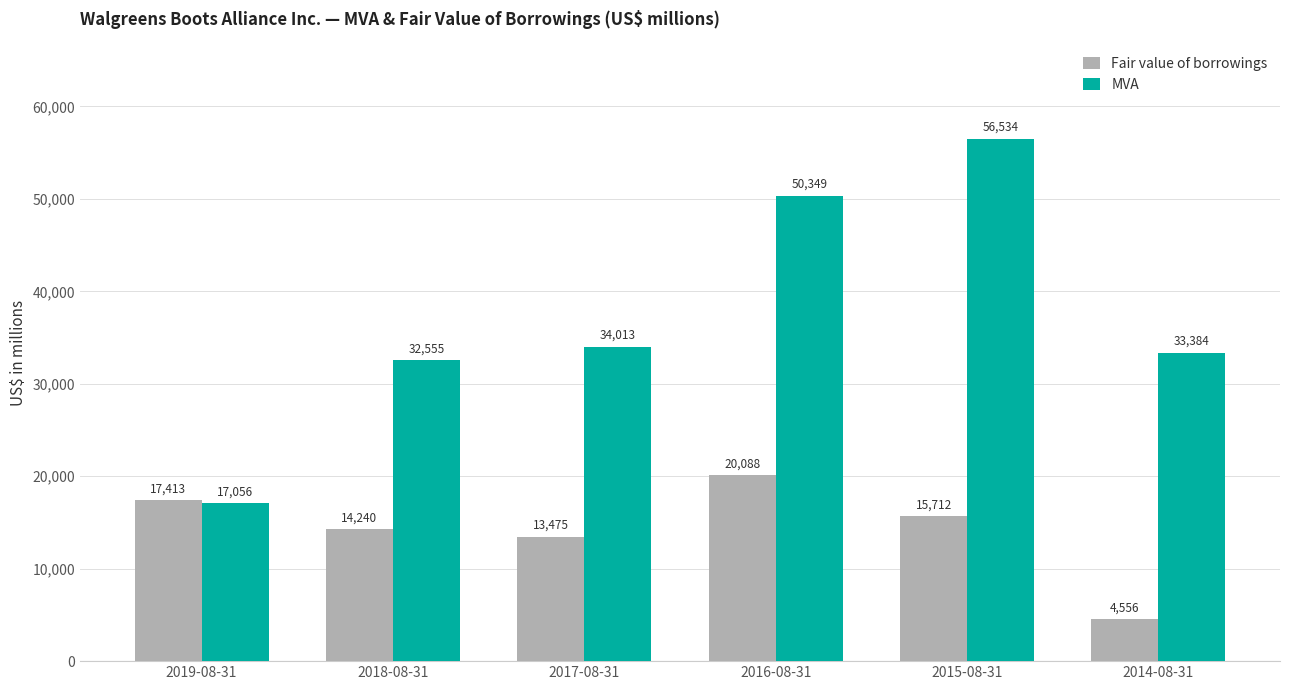

How many series are shown in this chart?

2